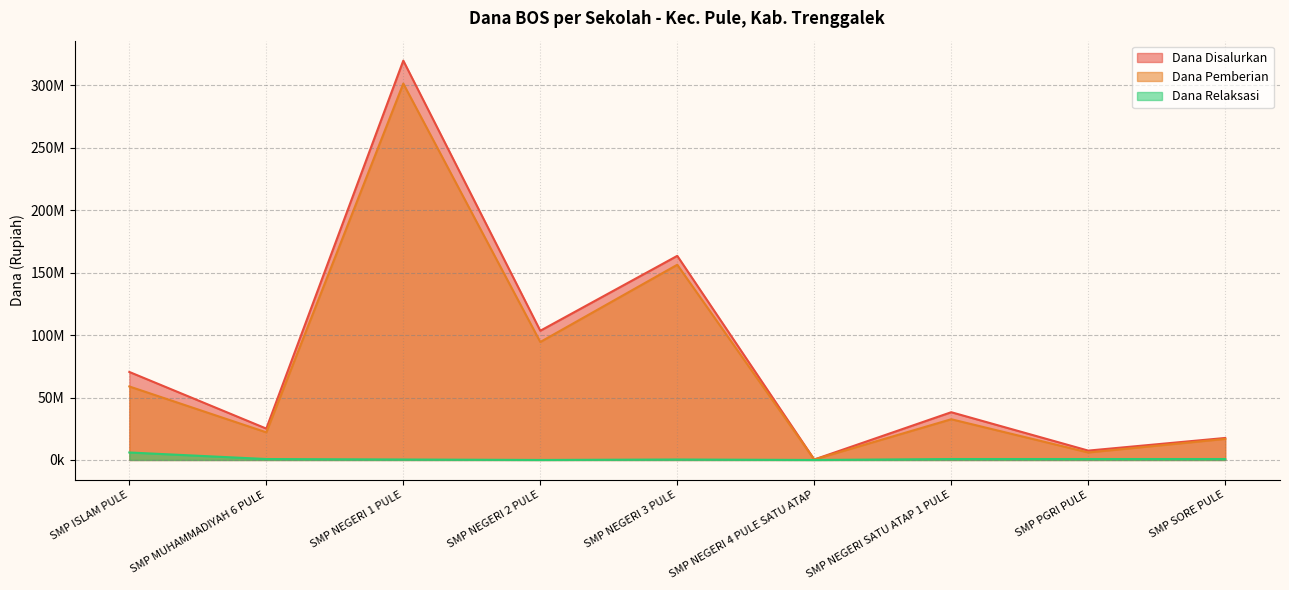

Which series has the largest total across all categories?

Dana Disalurkan